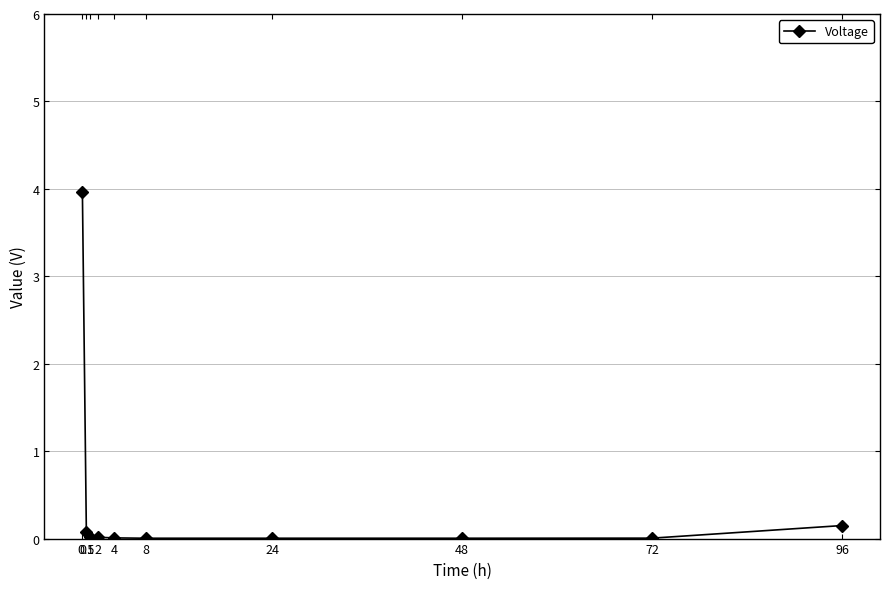

Does the chart have visible grid lines?

Yes